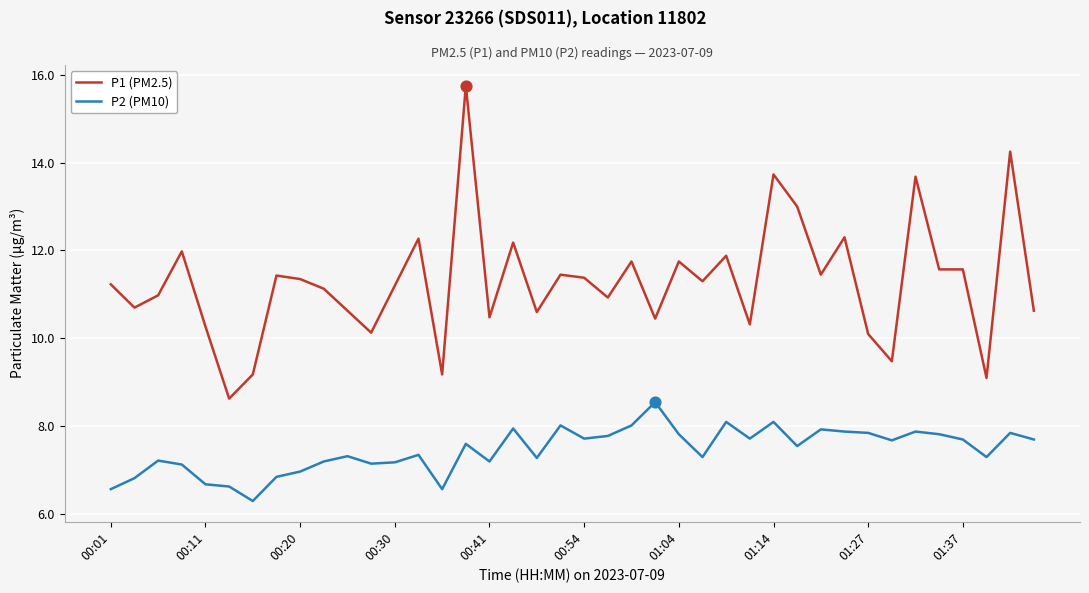

Which series has the largest total across all categories?

P1 (PM2.5)